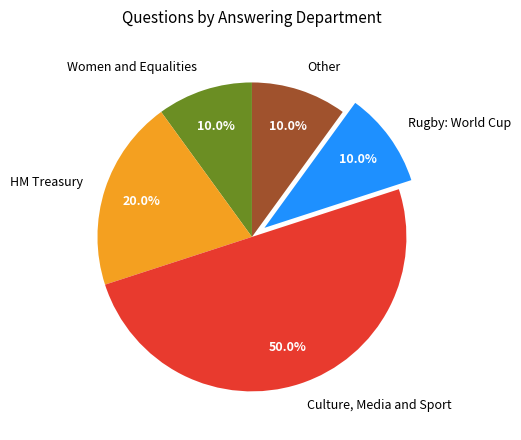

Does Women and Equalities represent more than half of the total?

No